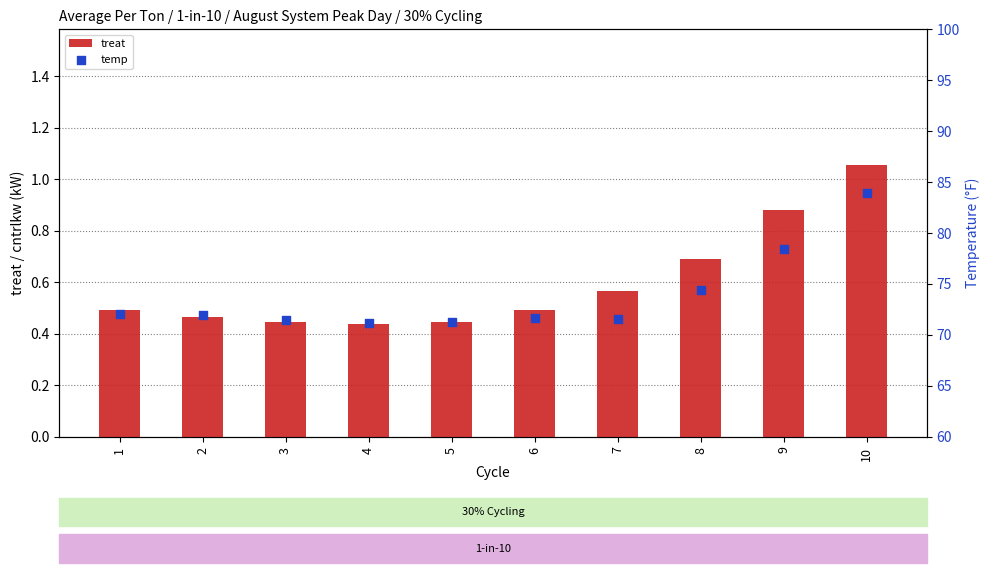

At which category is the sum across all series the highest?

10